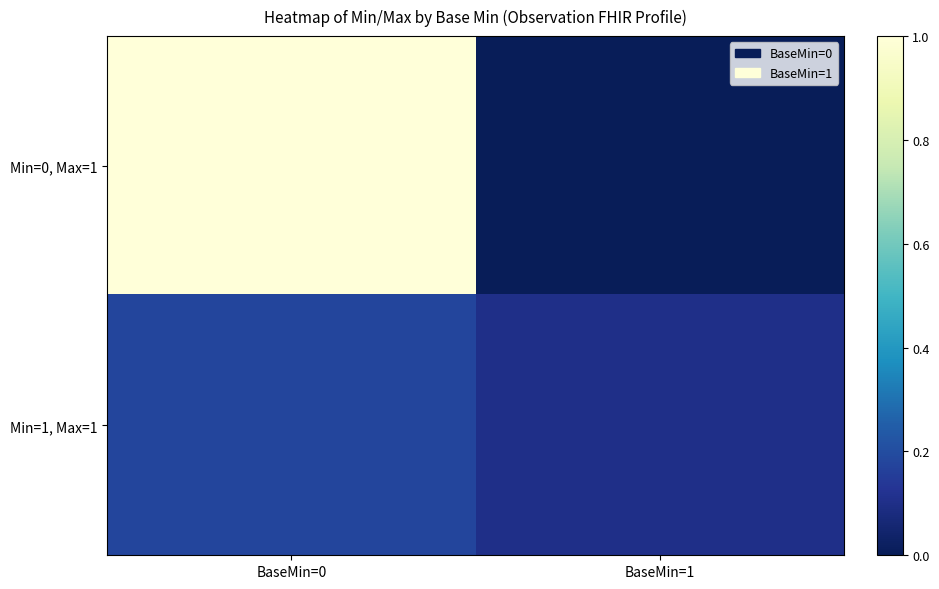

What is the difference between the highest and lowest values at BaseMin=1?

0.1